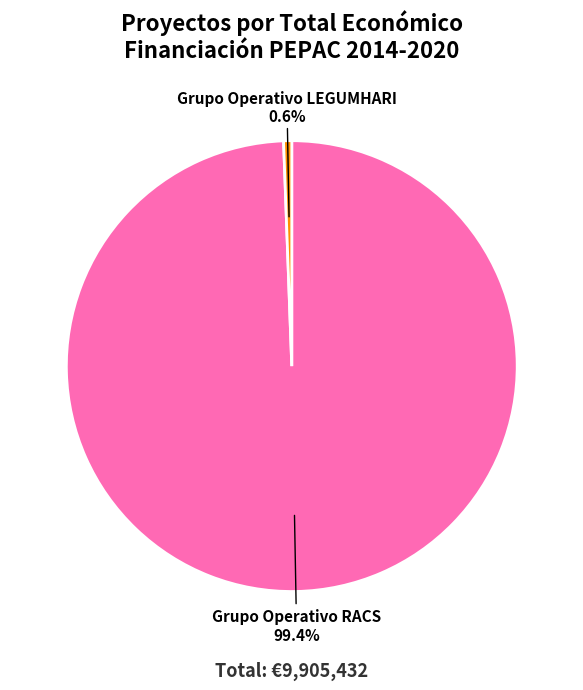

To the nearest percent, what is the combined percentage of Grupo Operativo LEGUMHARI and Grupo Operativo RACS?

100%